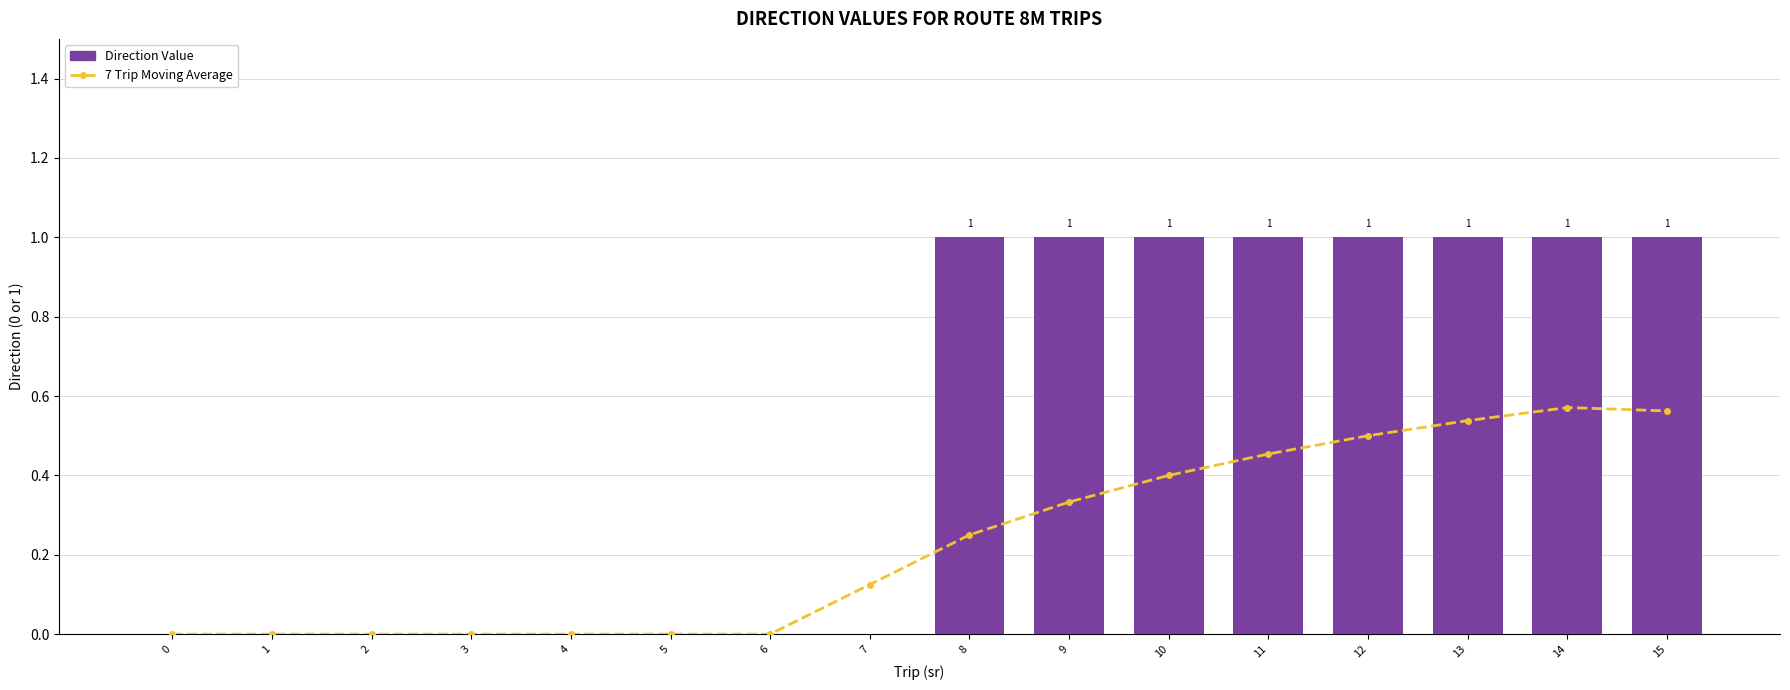

What is the difference between the maximum and second lowest values in the Direction Value series?

1.0